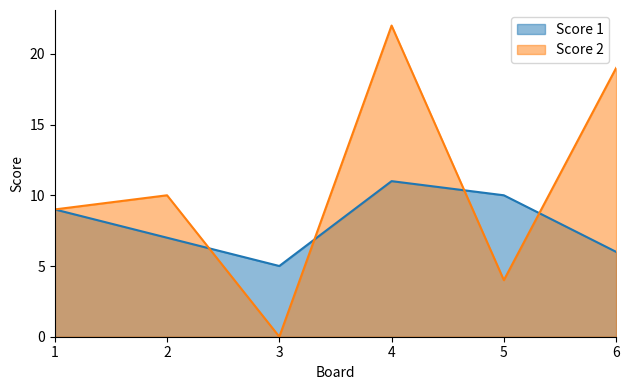

Reading right to left, transcribe all the data shown in this chart.

Score 1: 6	10	11	5	7	9
Score 2: 19	4	22	0	10	9